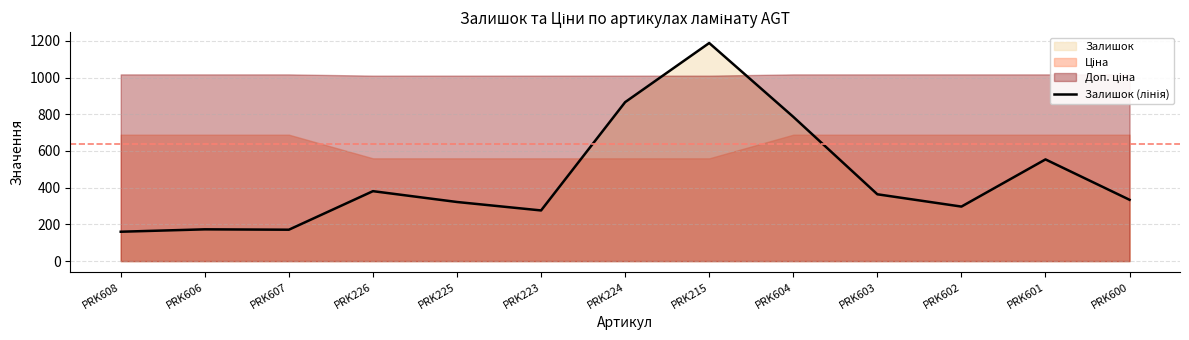

The value at PRK608 is 263. True or false?

False